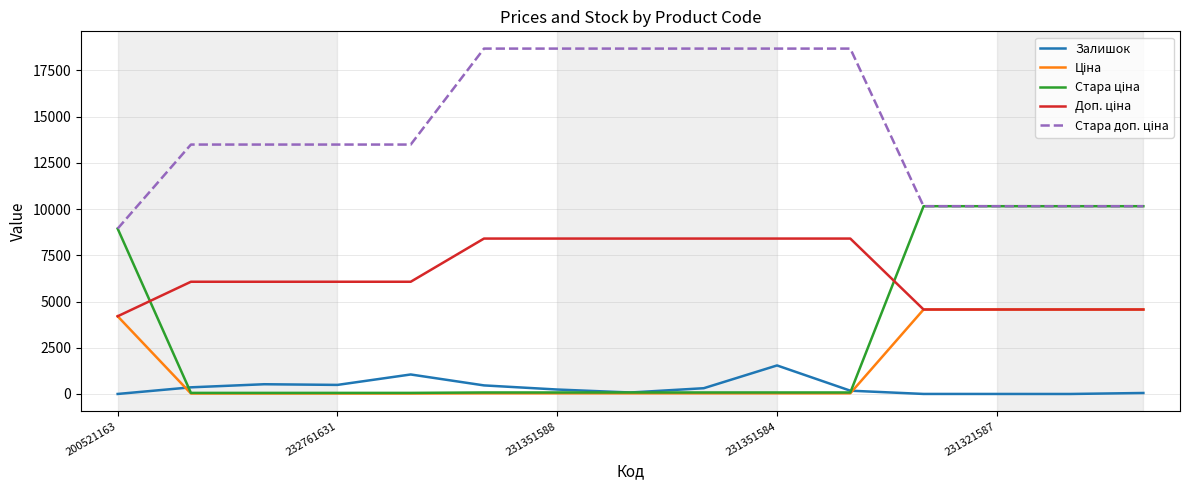

What is the greatest value displayed?

18684.0